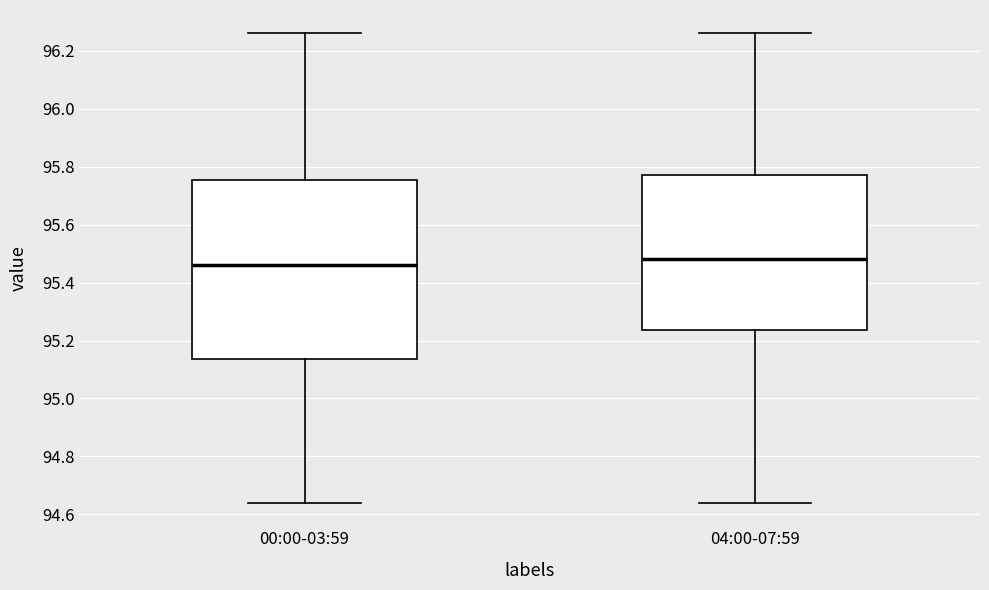

Where does the upper whisker of the box for 04:00-07:59 end on the y-axis? The values are not printed on the chart, so give them approximately, as read against the axis.

96.26